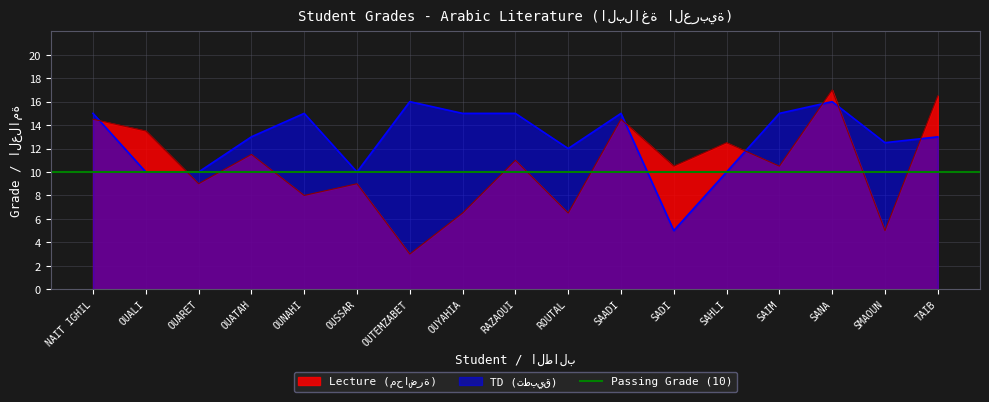

True or false: Lecture (محاضرة) has more than 0 interior local peaks.

True